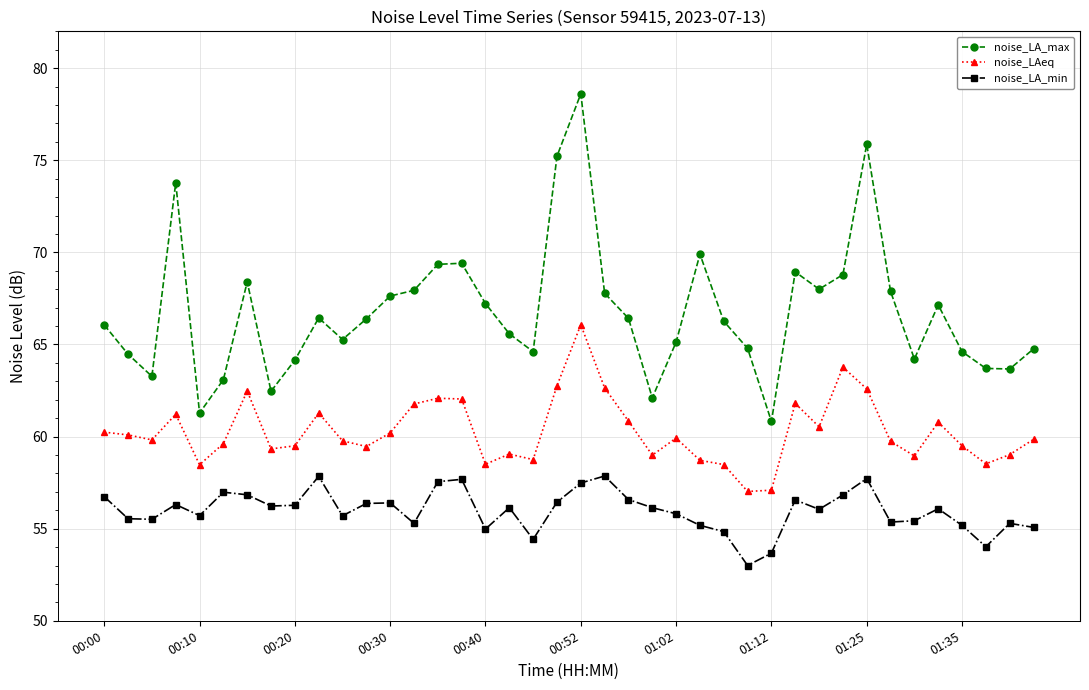

At how many categories does at least one series exceed 55?

40